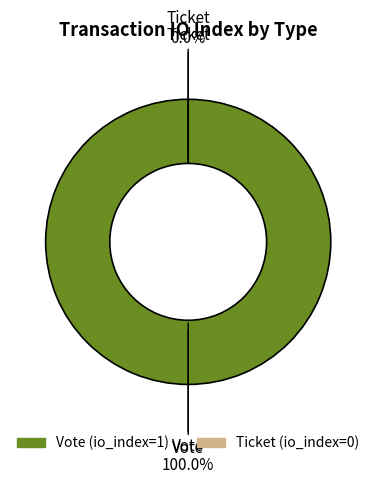

Count the number of slices in the pie.

2